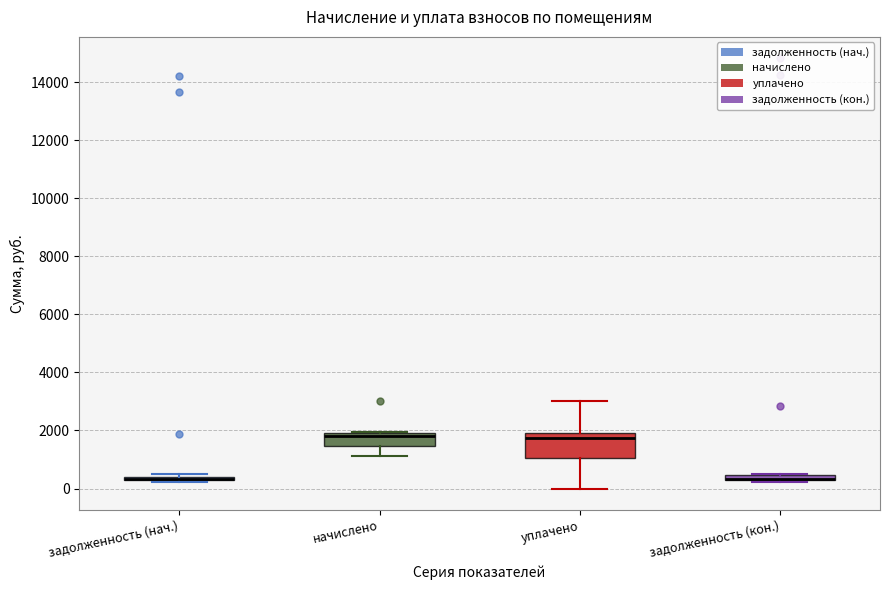

Where is the upper edge of the box for задолженность (кон.) on the y-axis? The values are not printed on the chart, so give them approximately, as read against the axis.

400